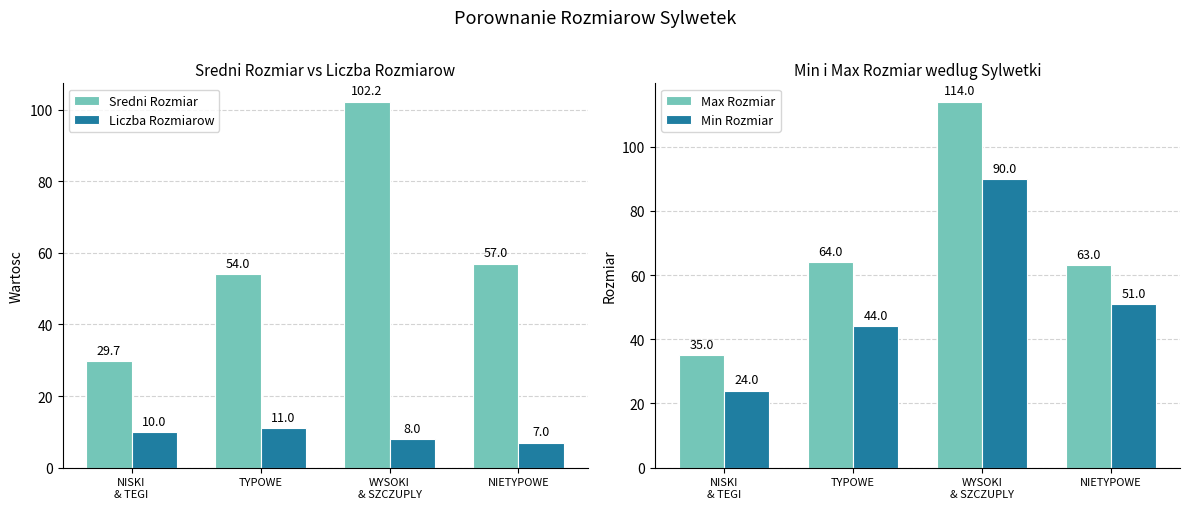

What is the sum of all Sredni Rozmiar values?

242.9